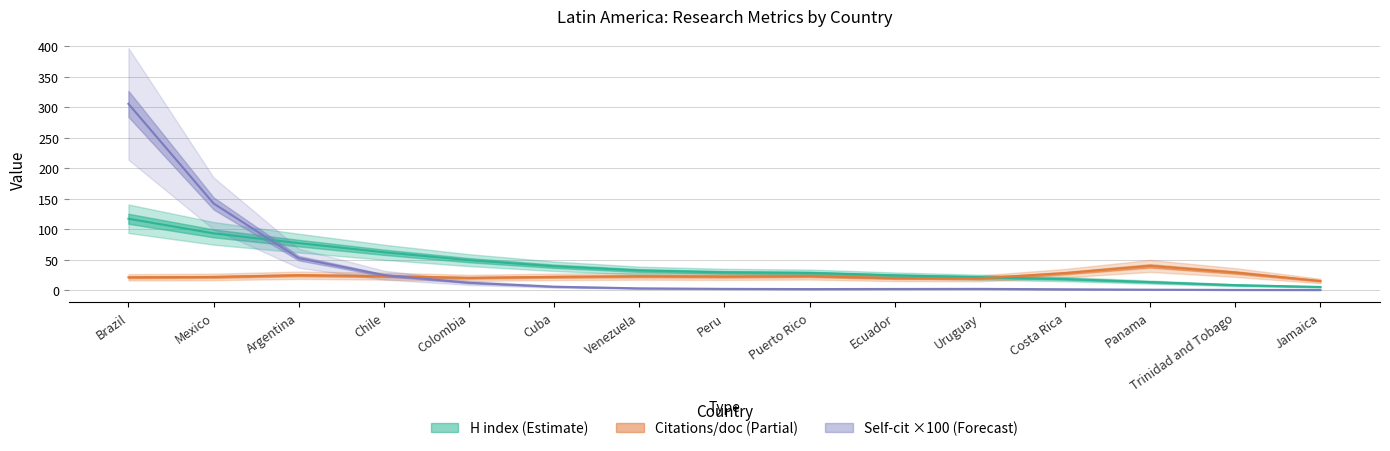

At which category does the chart reach its peak across all series?

Brazil